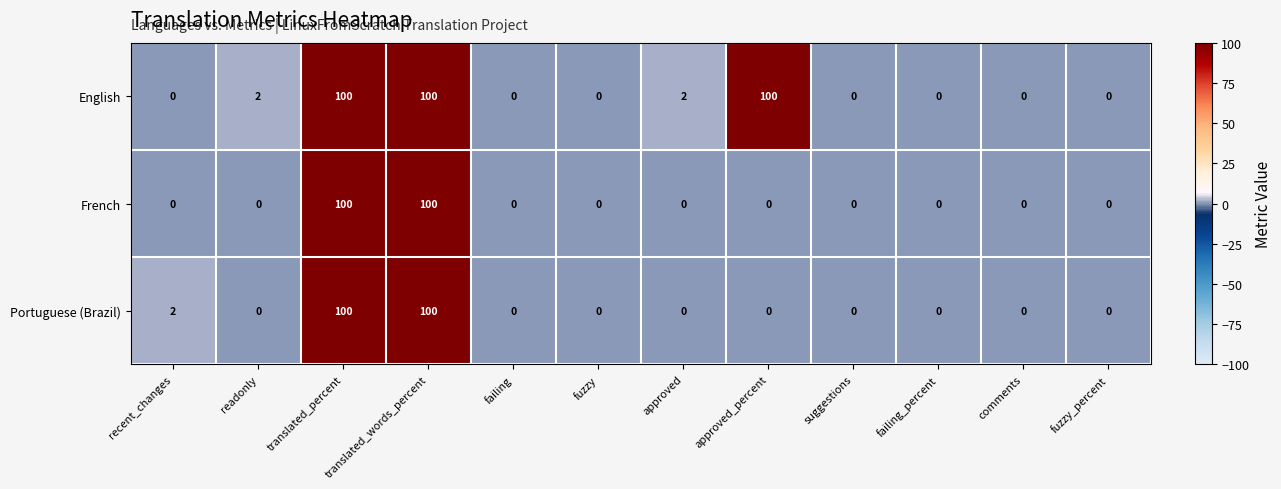

What is the greatest value displayed?

100